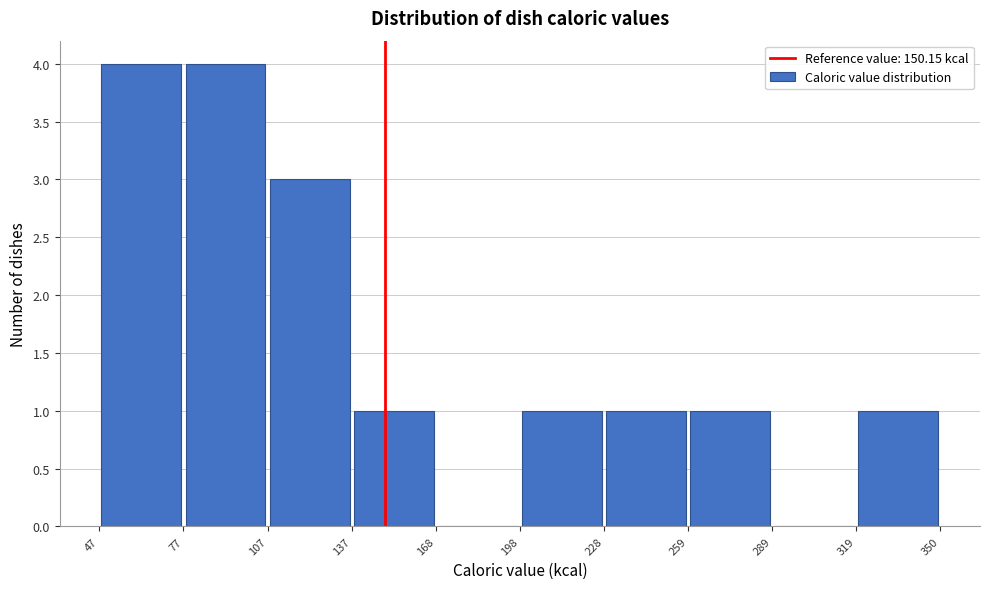

Reading left to right, transcribe this chart: for each bar, give the range it covers on the x-axis and its height. The values are not printed on the chart, so give them approximately, as read against the axis.

47 to 77: 4
77 to 107: 4
107 to 137: 3
137 to 168: 1
168 to 198: 0
198 to 228: 1
228 to 259: 1
259 to 289: 1
289 to 319: 0
319 to 350: 1